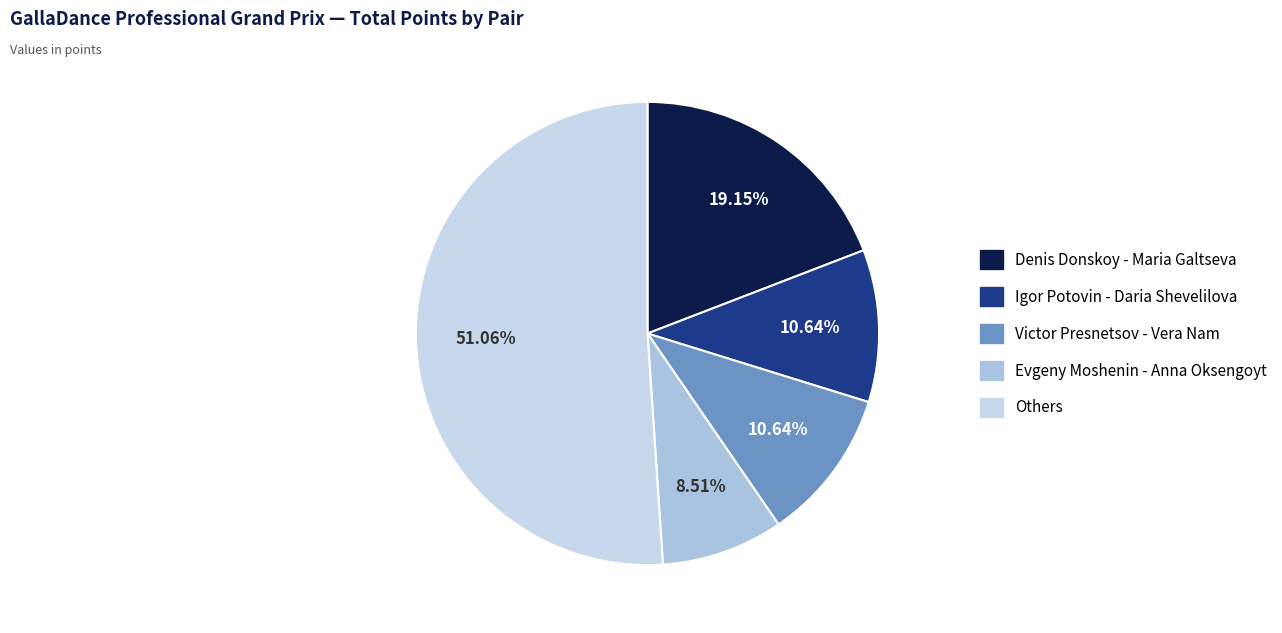

To the nearest percent, what is the difference between the largest and smallest slice percentages?

43%